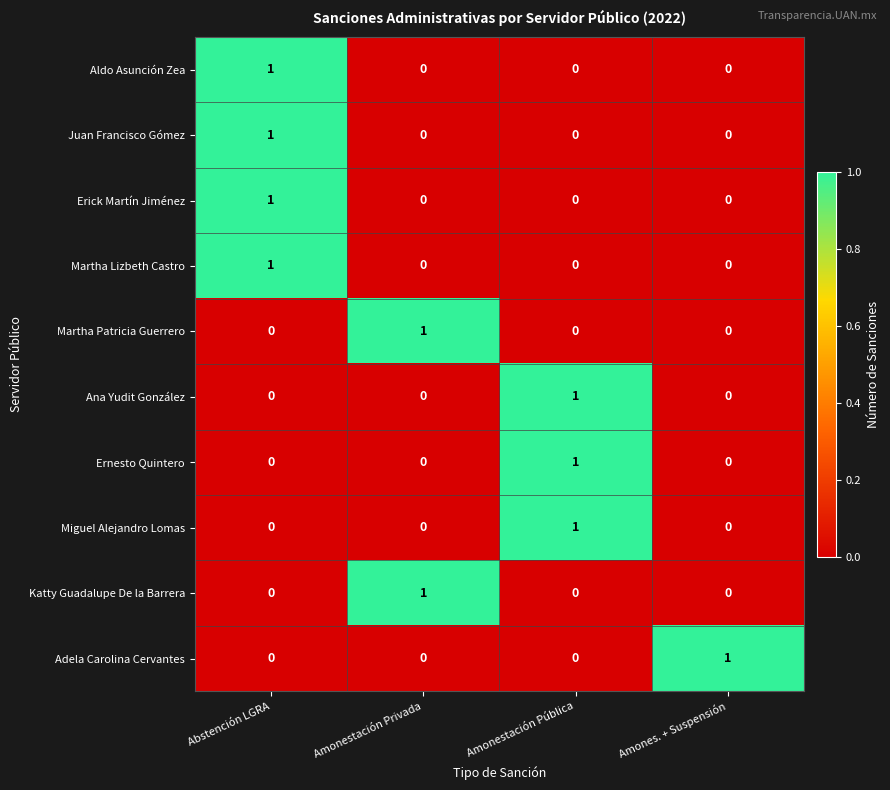

Count the Martha Patricia Guerrero values in the range 0 to 1.

4